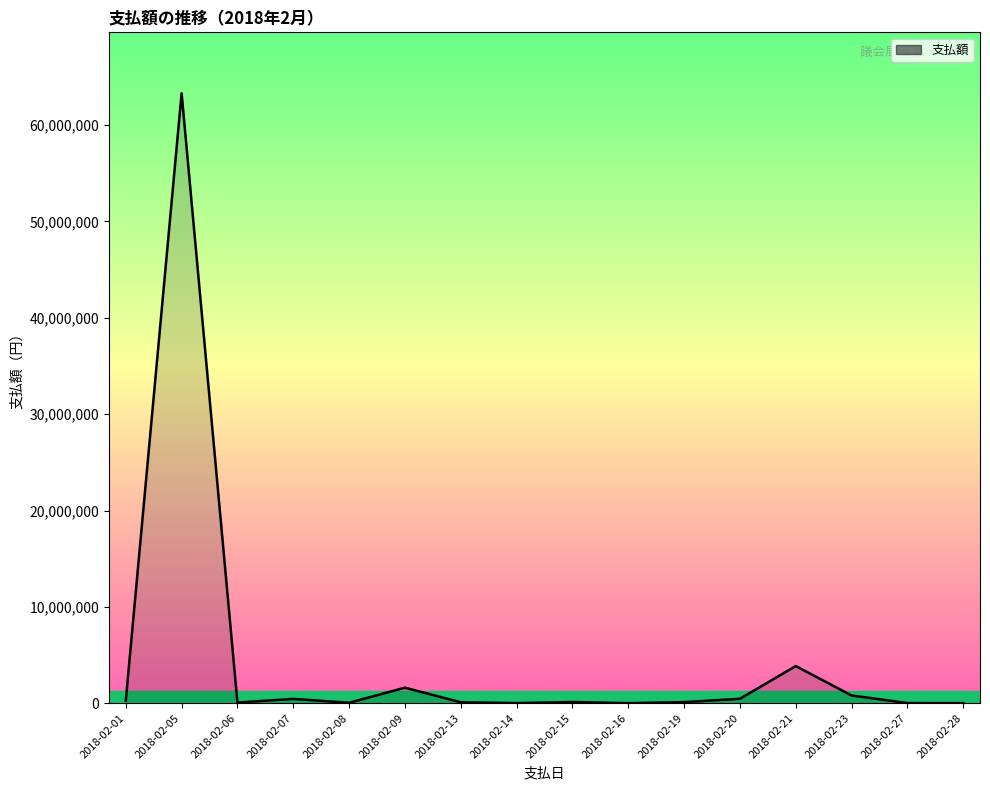

What is the difference between the maximum and minimum values?

63280763